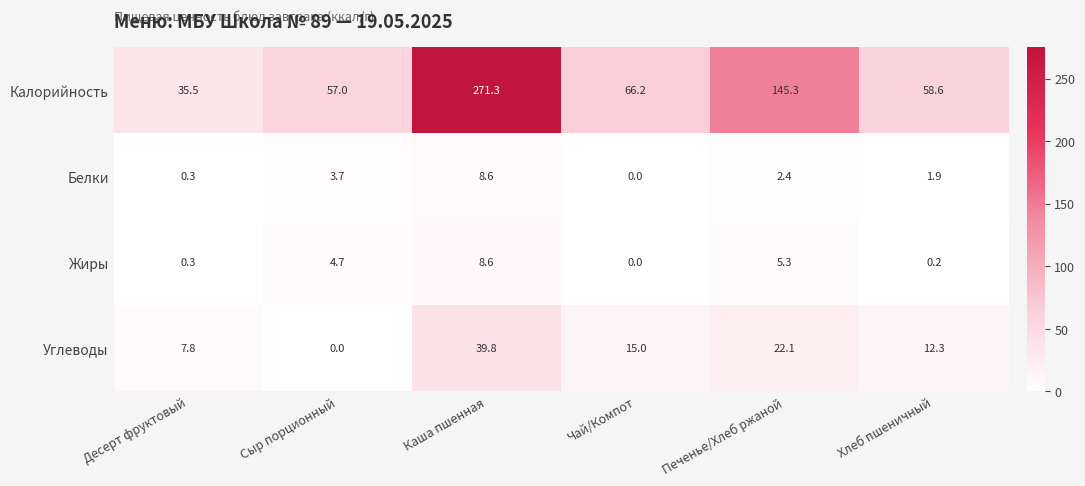

Read the Калорийность value at Десерт фруктовый.

35.5